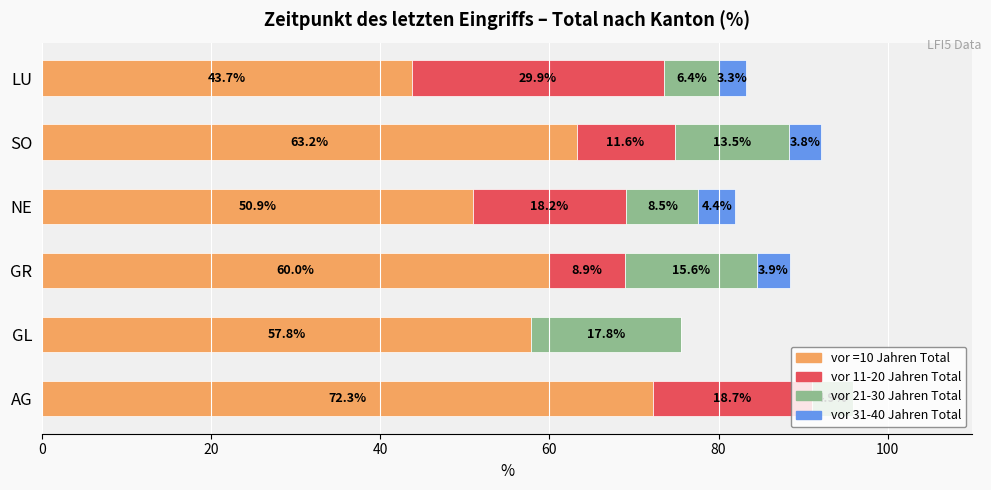

Count the number of data series in this chart.

4